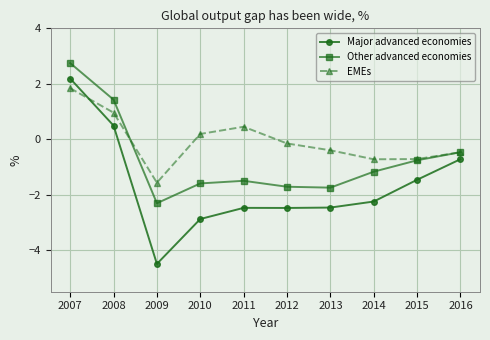

True or false: EMEs has more than 2 points higher than both neighbors.

False